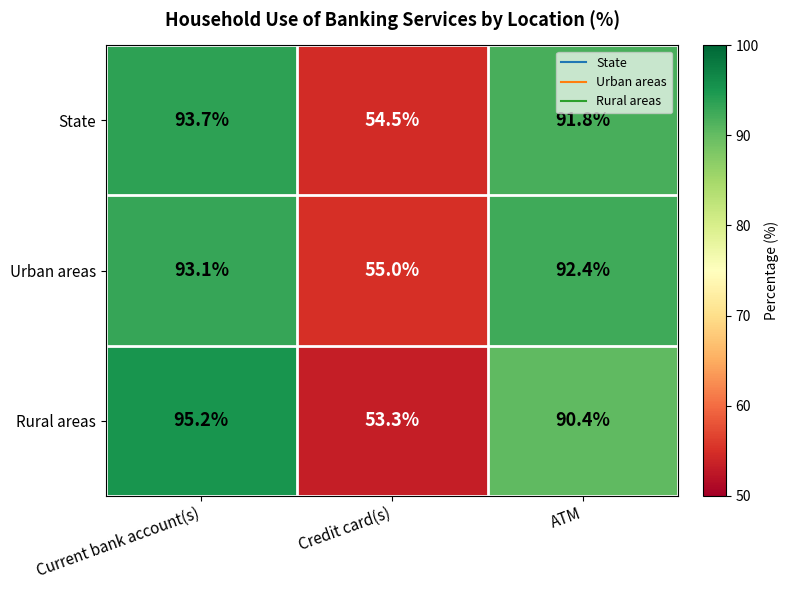

Rank the series by their average value, from lowest to highest.

Rural areas, State, Urban areas